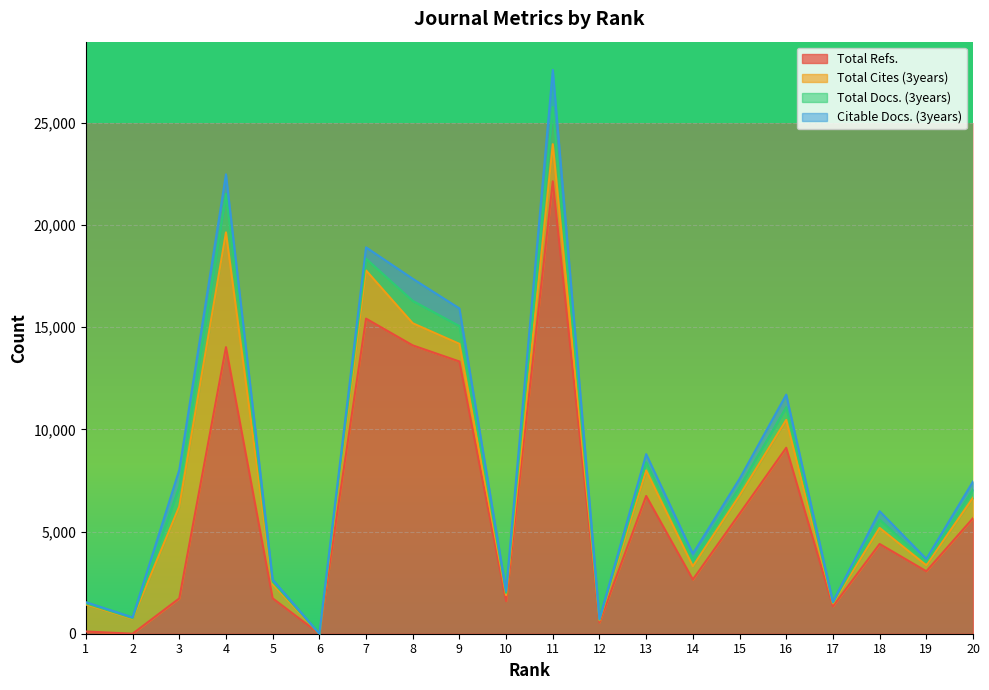

Which category has the highest value in the Total Docs. (3years) series?

4